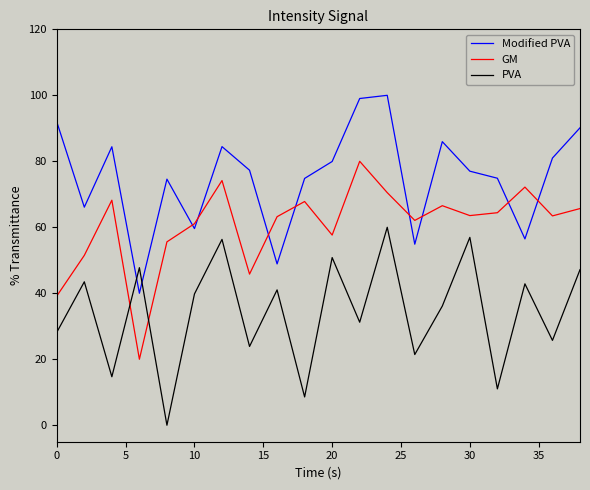

How many intersections are there between PVA and GM?

2